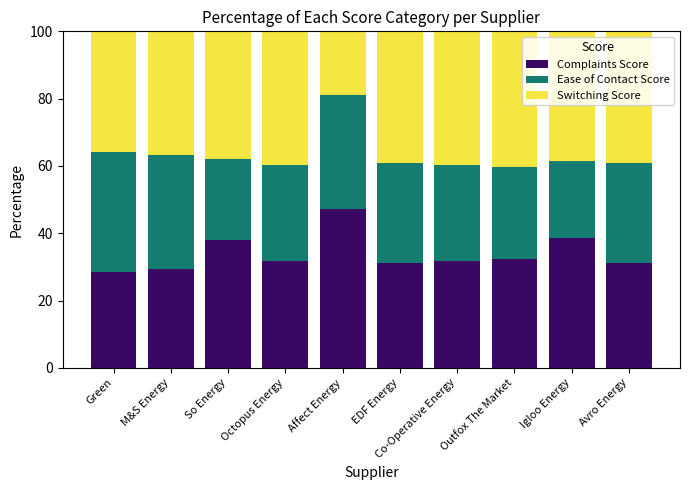

What is the value of the Complaints Score bar at the 4th from the left?

31.7